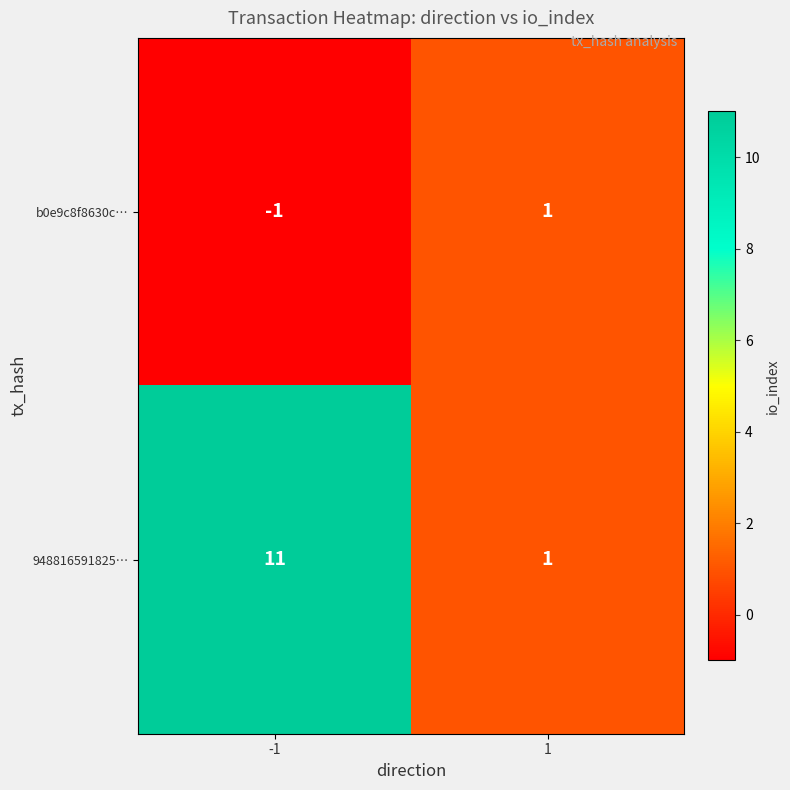

Which series has the widest spread of values?

948816591825…